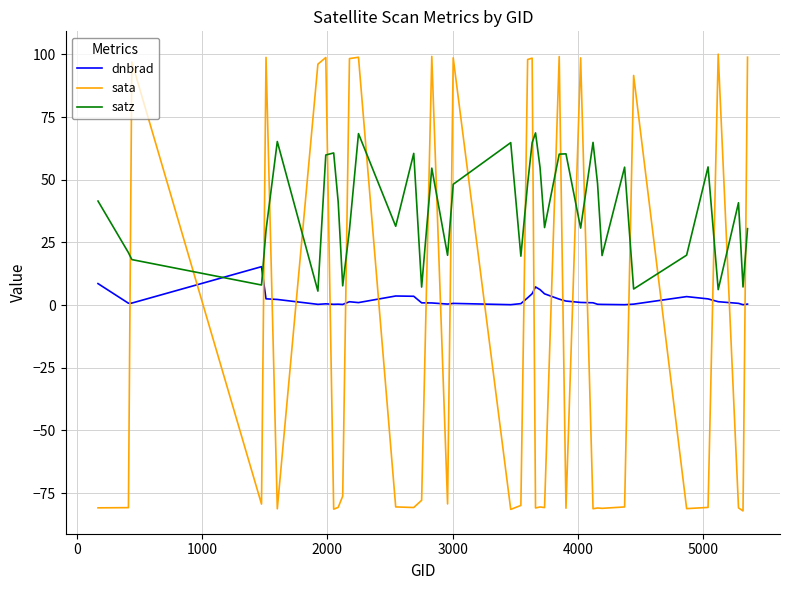

What are all the series names shown in the legend?

dnbrad, sata, satz